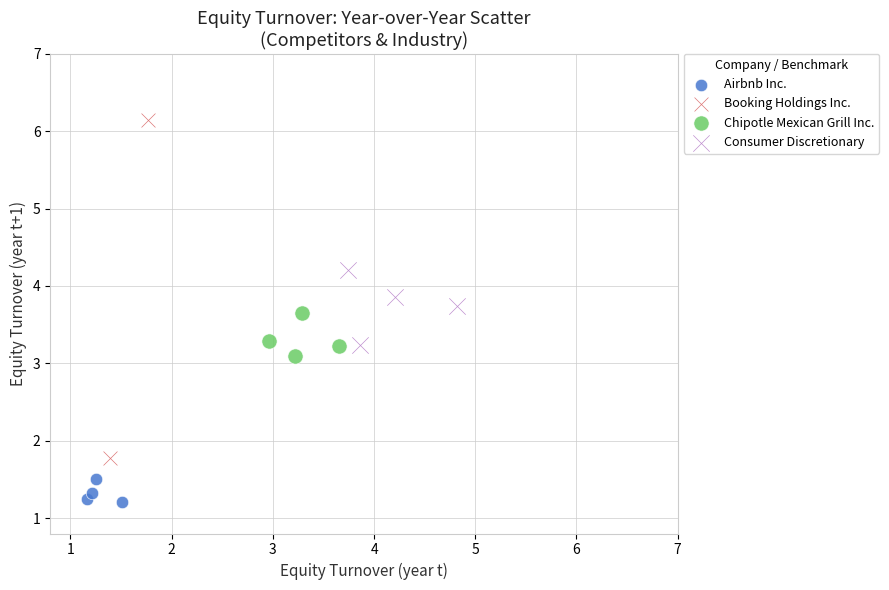

Which series contains the highest Y value?

Booking Holdings Inc.